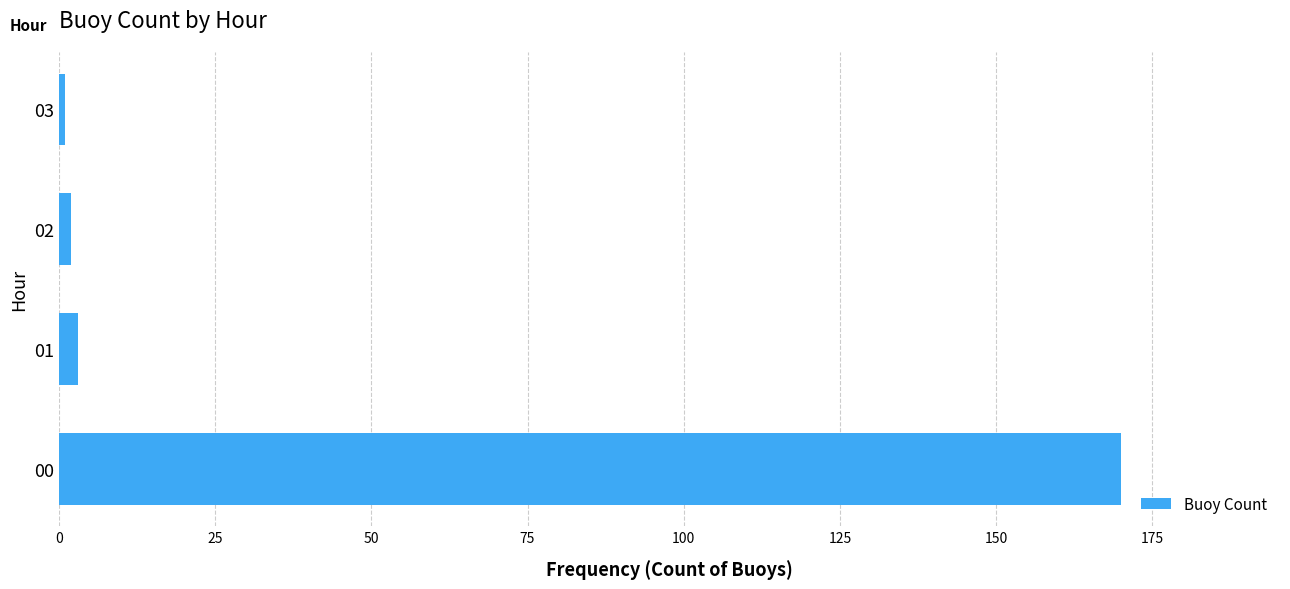

The chart shows a value of 257 at 00. True or false?

False